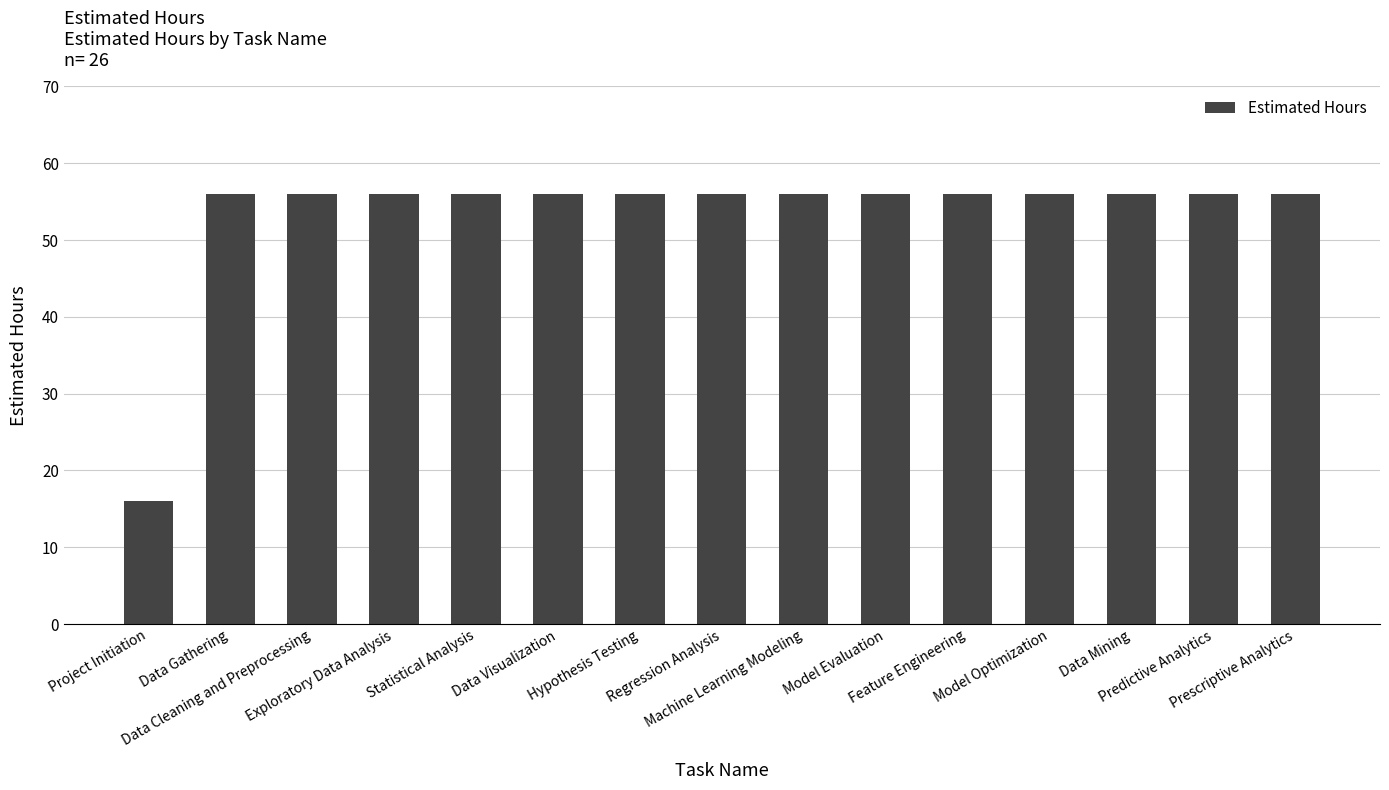

What is the value of the 2nd bar from the left?

56